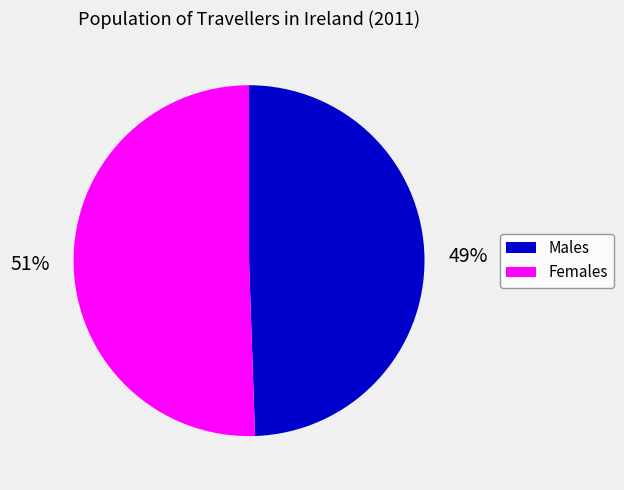

Between Males and Females, which is larger?

Females